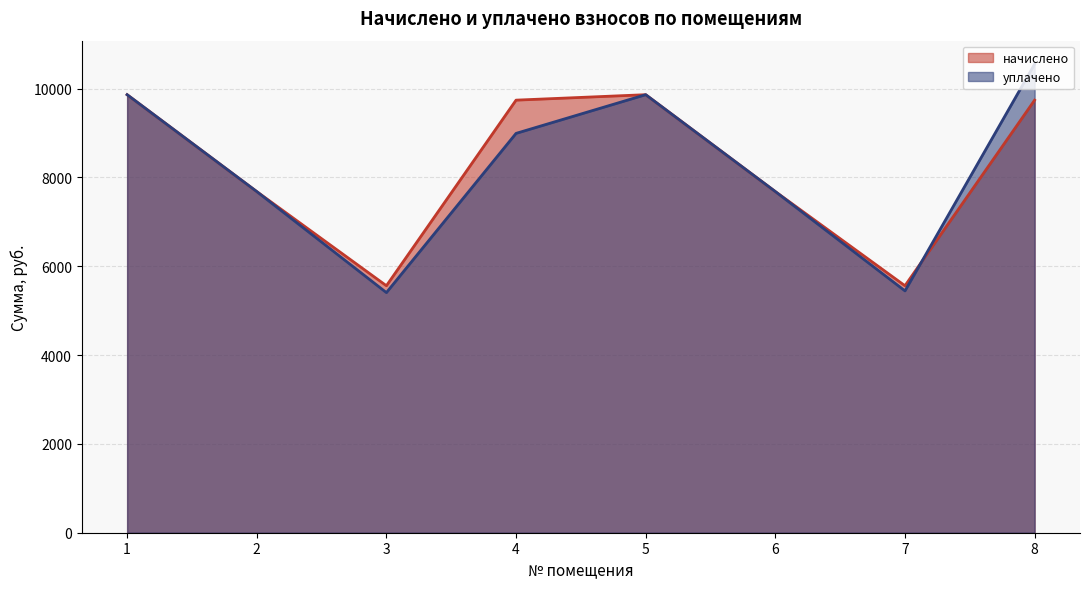

What is the difference between the maximum and minimum values in the начислено series?

4300.9